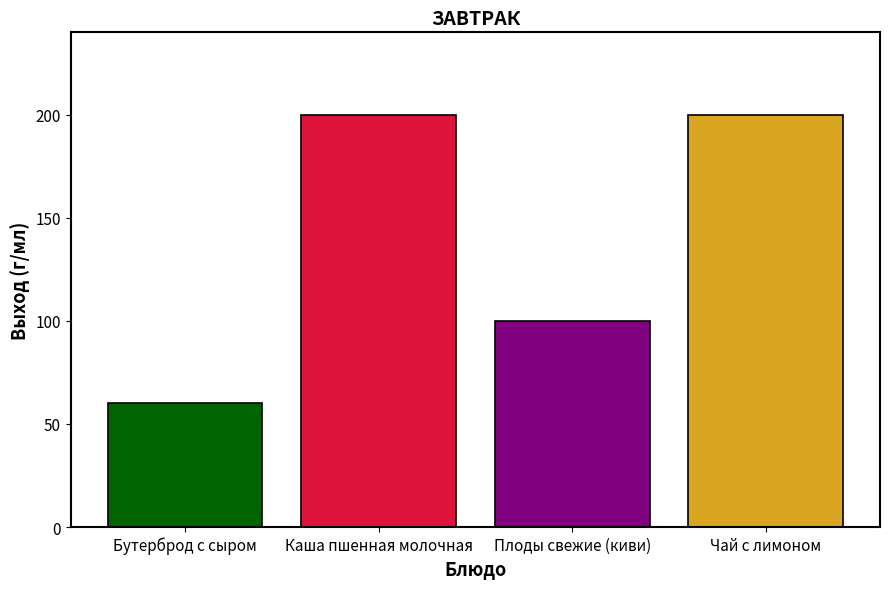

What is the maximum value shown in the chart?

200